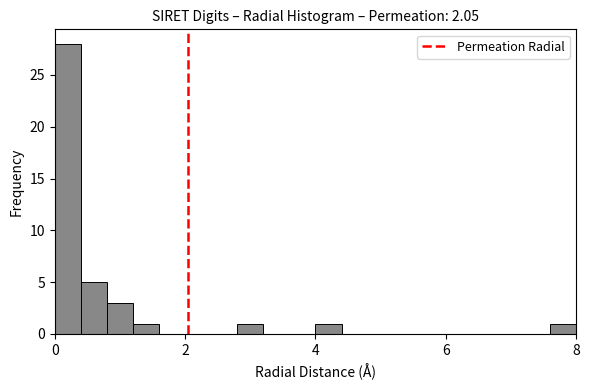

Read against the x-axis, roughly where is the centre of the tallest bar?

0.2